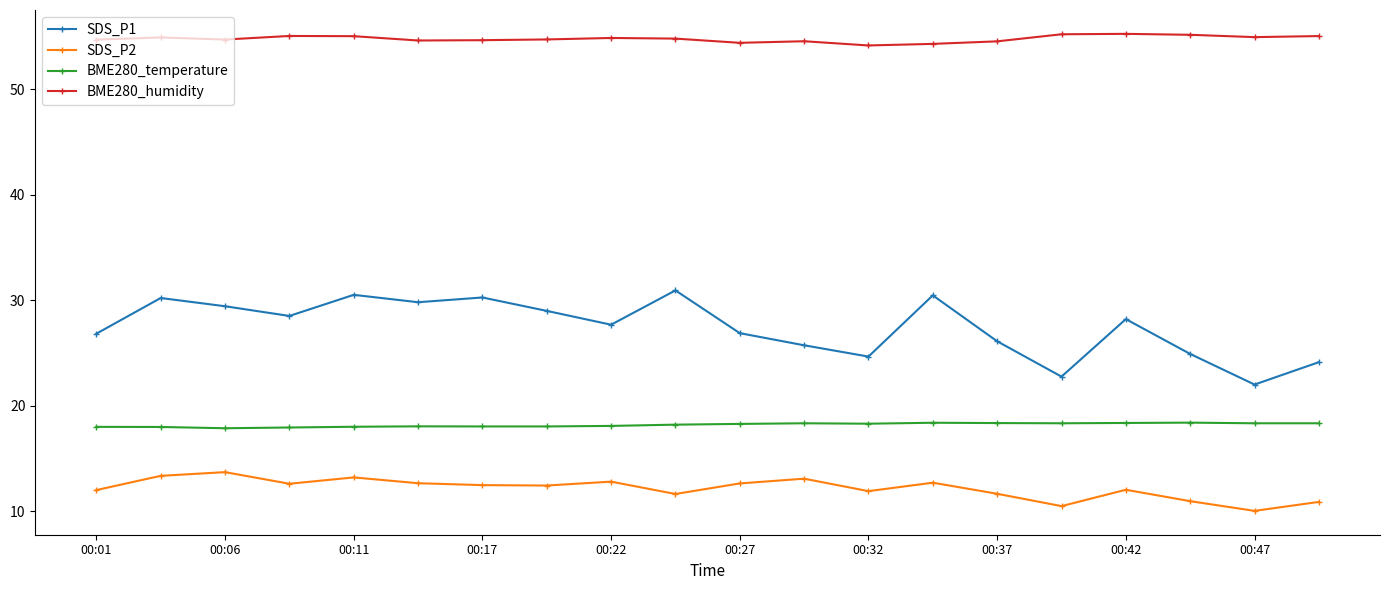

What is the minimum value for SDS_P1?

22.0